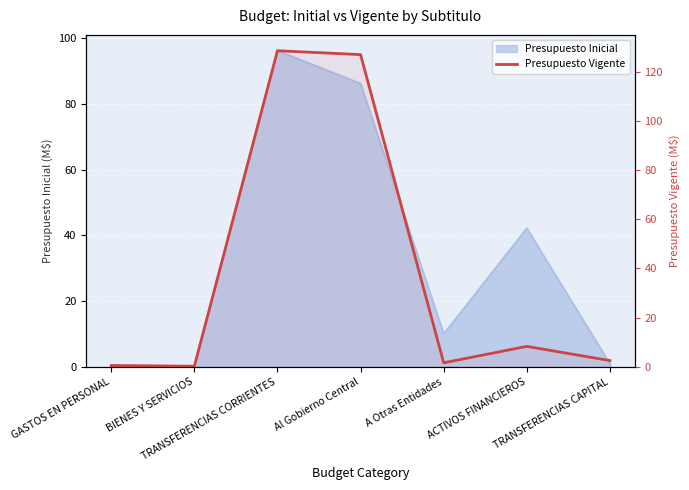

How many values are below 2?

3